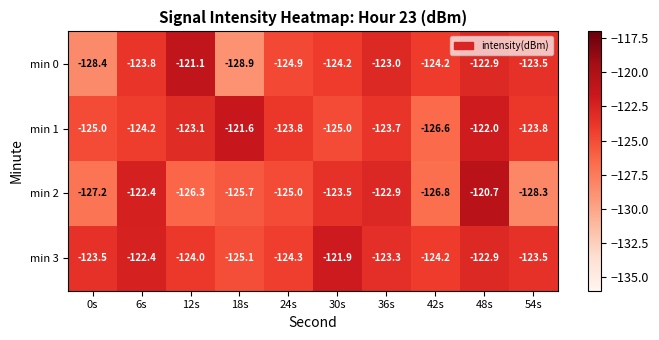

The value of min 1 at 12s is -219.1. True or false?

False